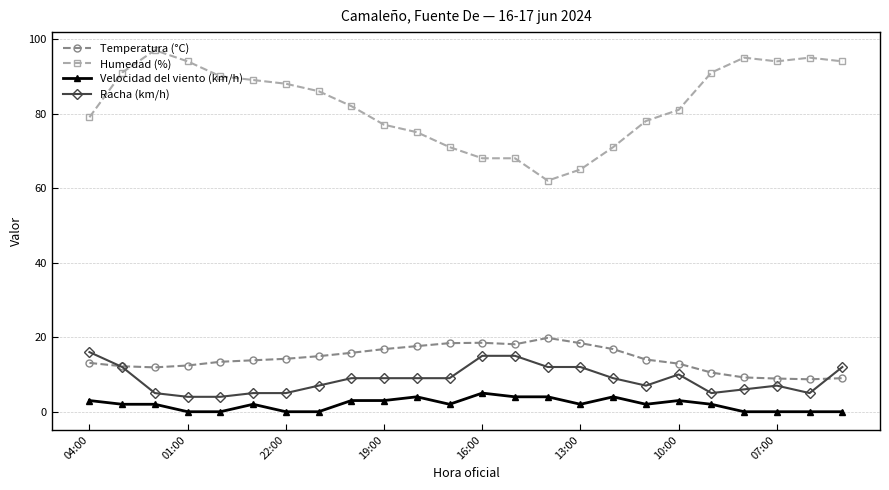

How many data points does each series have?

24